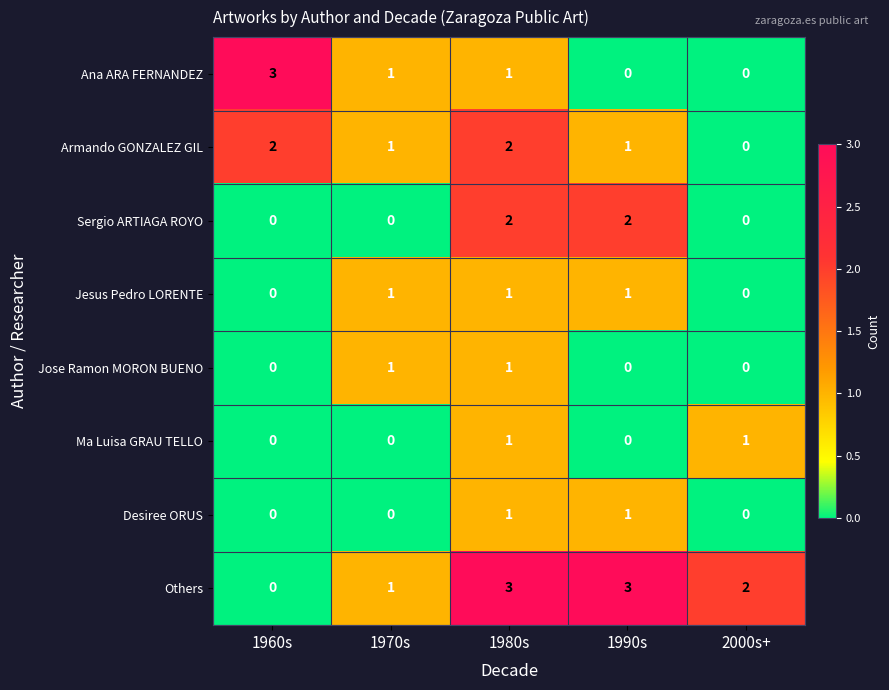

Is it true that Others equals 2 at 2000s+?

True